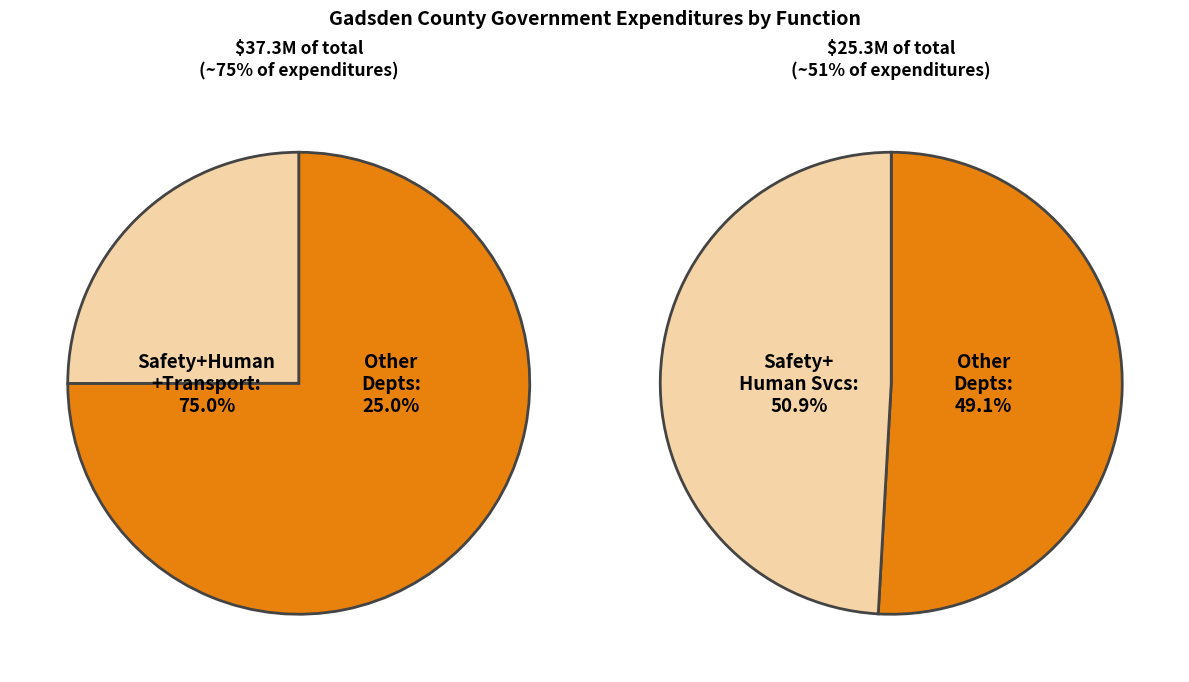

Does Culture / Recreation account for over 50% of the chart?

No